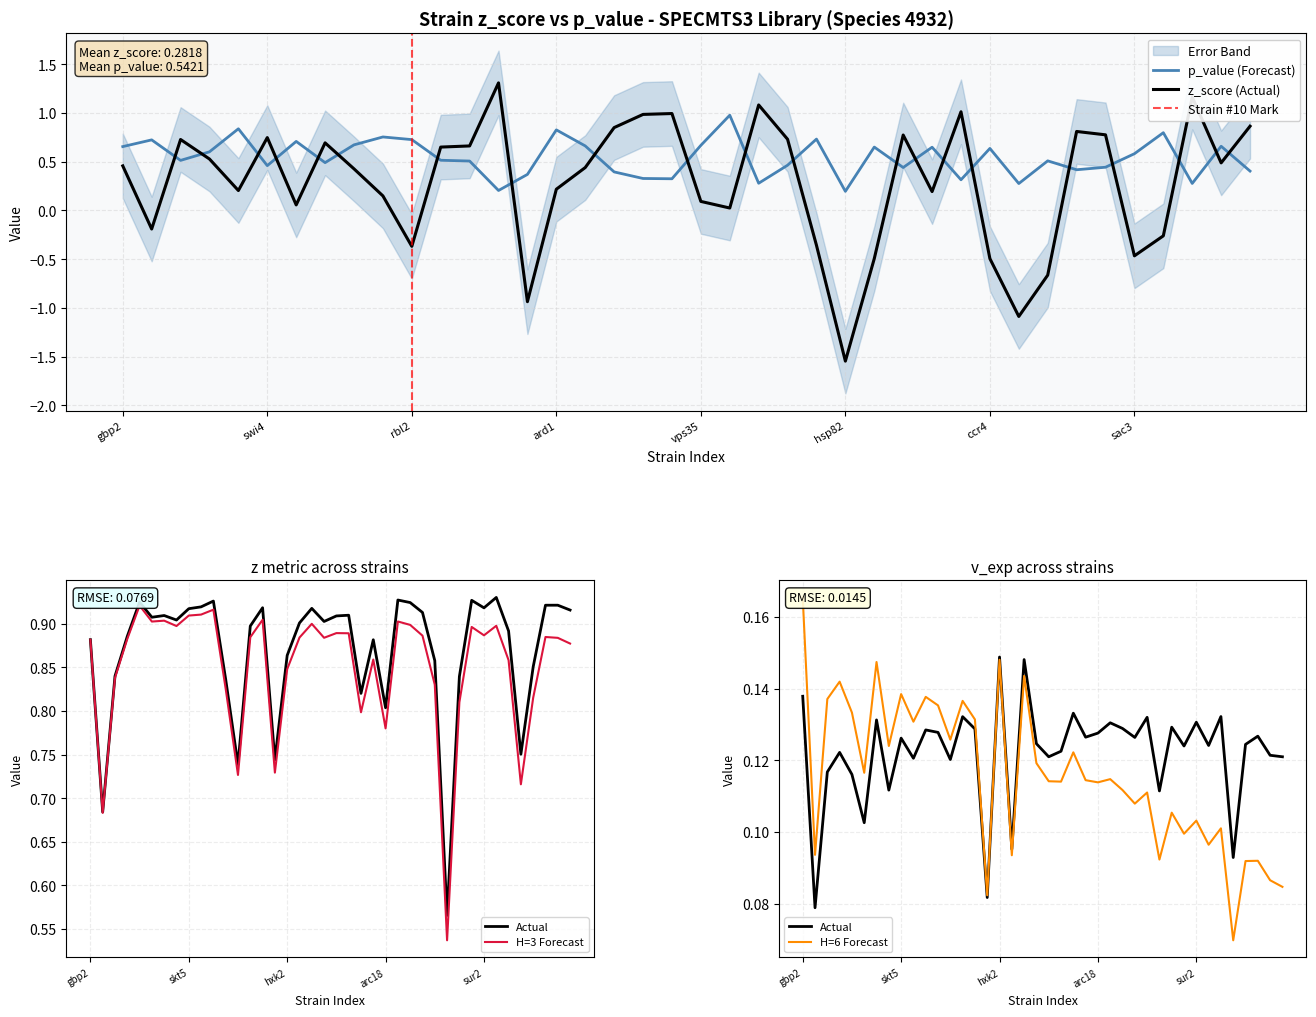

Which series has the widest spread of values?

z_score